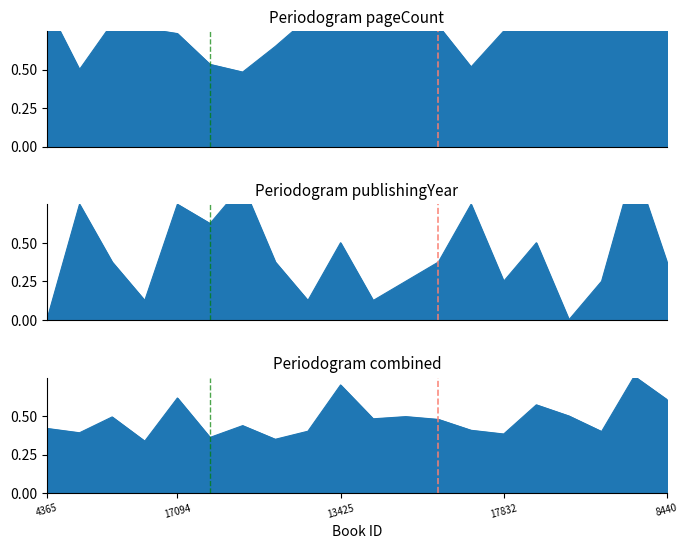

How many intersections are there between publishingYear and pageCount?

8